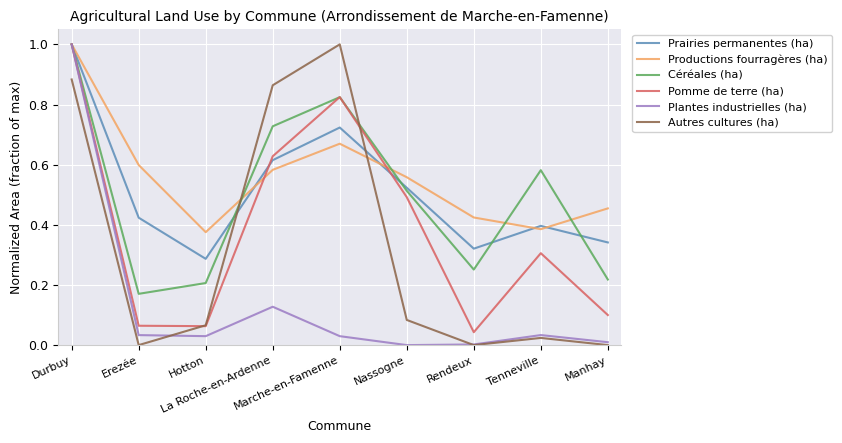

Which series ends up on top after the final intersection of Céréales (ha) and Pomme de terre (ha)?

Céréales (ha)